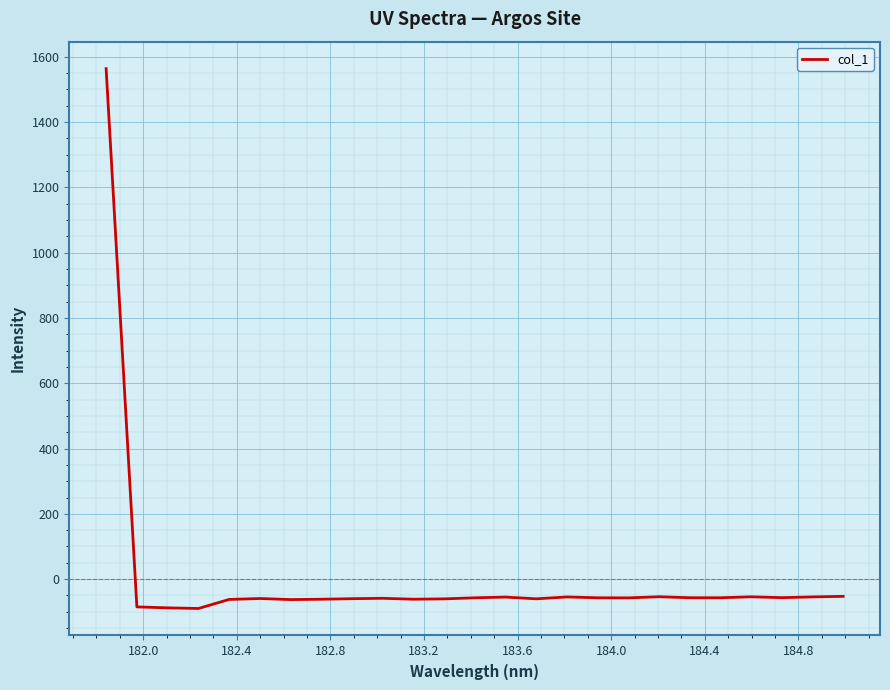

How many negative values are there?

24